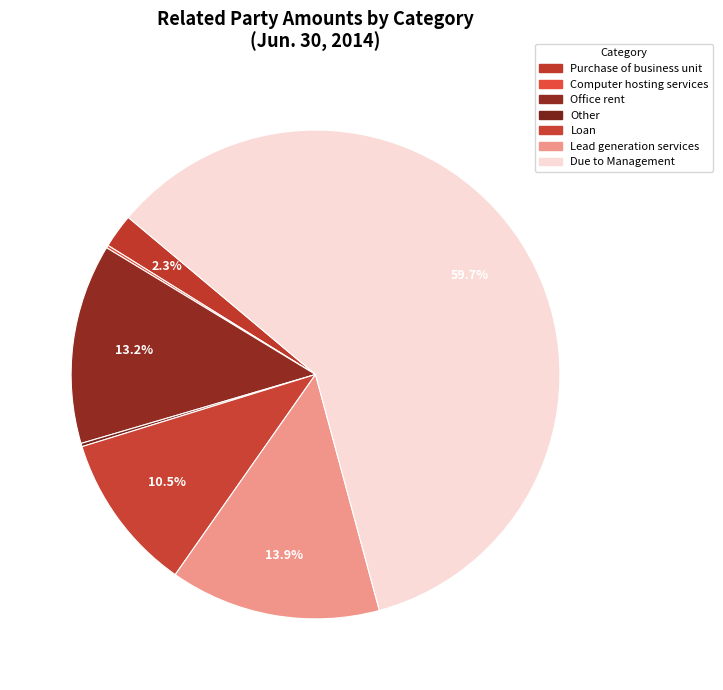

What percentage is the Office rent slice, to the nearest percent?

13%